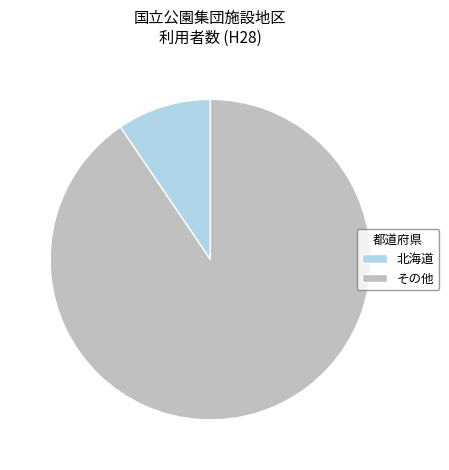

Rank the categories by value from highest to lowest.

その他, 北海道